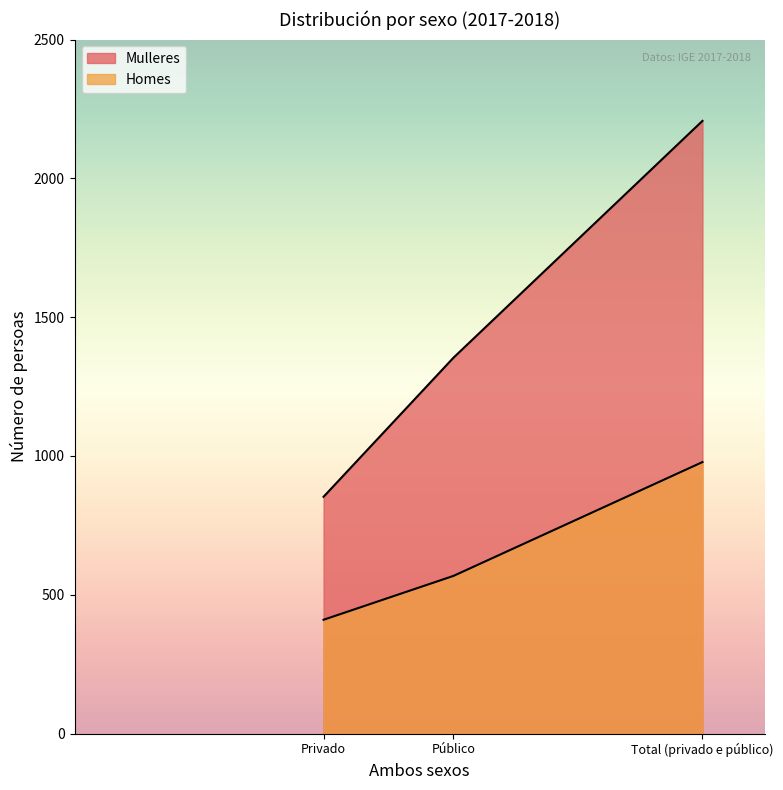

Between Privado and Público, which series saw the biggest shift?

Mulleres